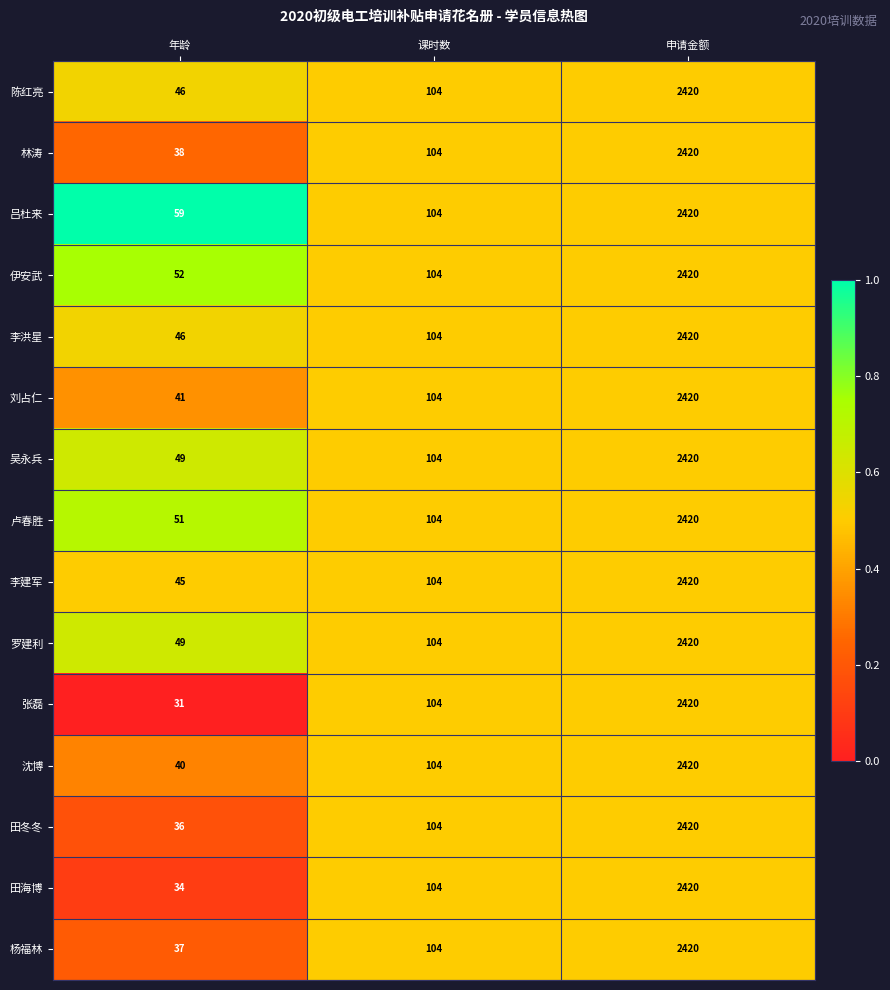

Which label corresponds to the largest value in the chart?

申请金额